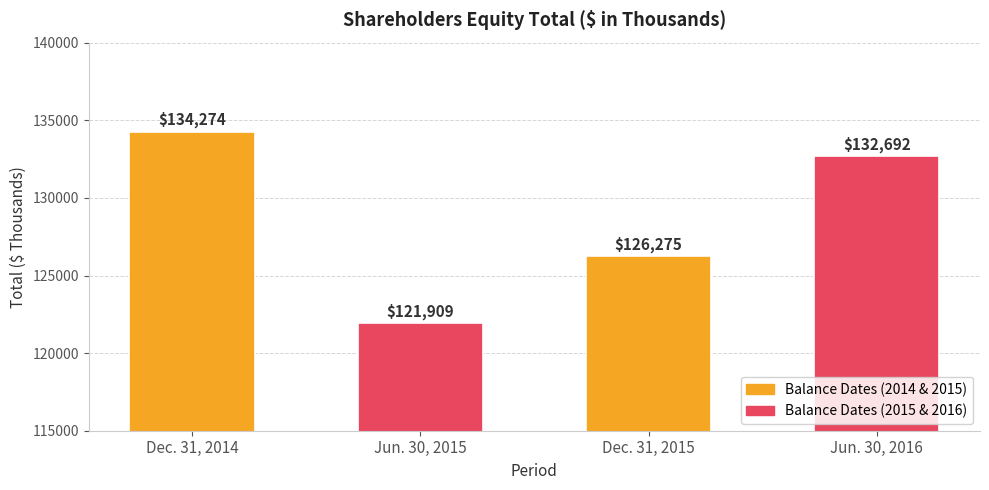

Which category has the lowest value across all series?

Jun. 30, 2015